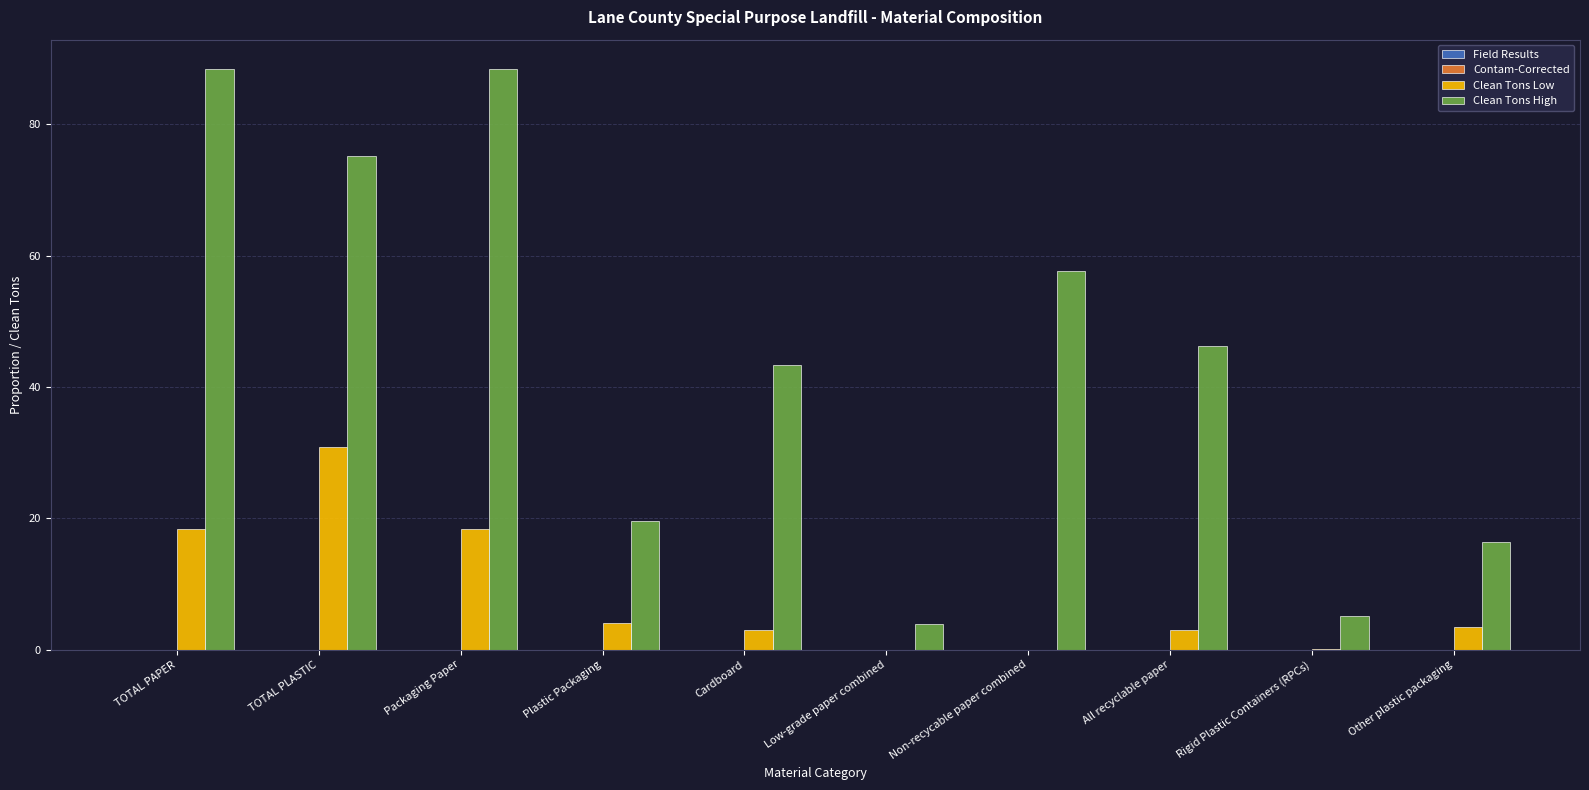

Does the chart contain stacked bars?

No